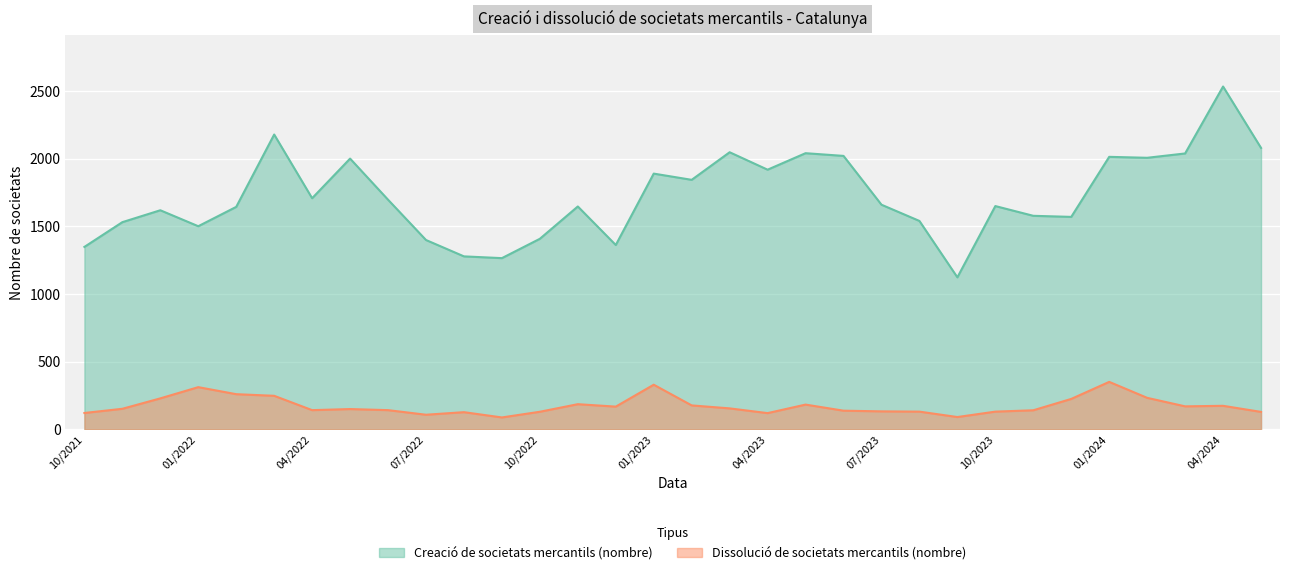

How many interior local peaks does the Creació de societats mercantils (nombre) series have?

10